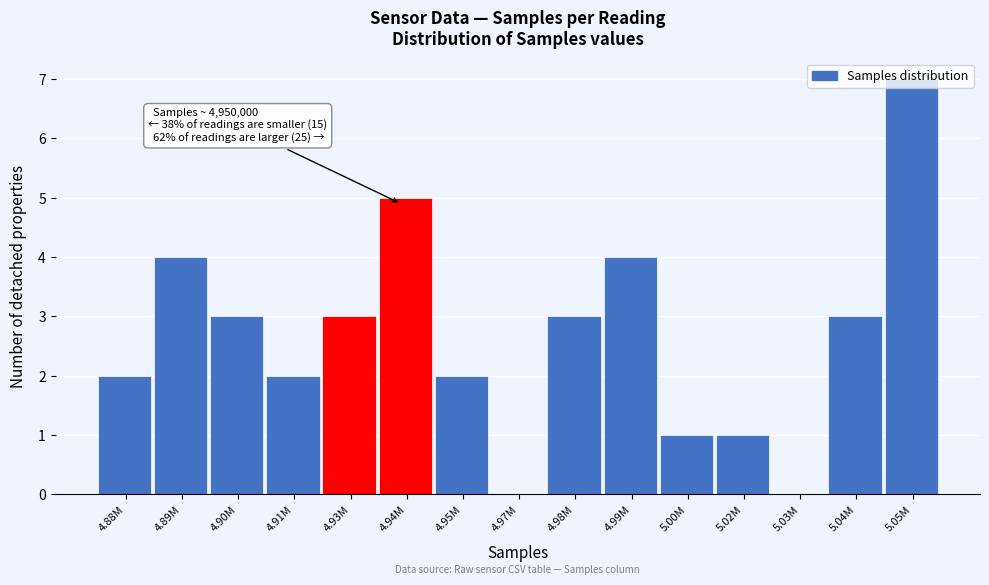

What is the ratio of the value at 4.90M to the value at 4.91M?

1.5